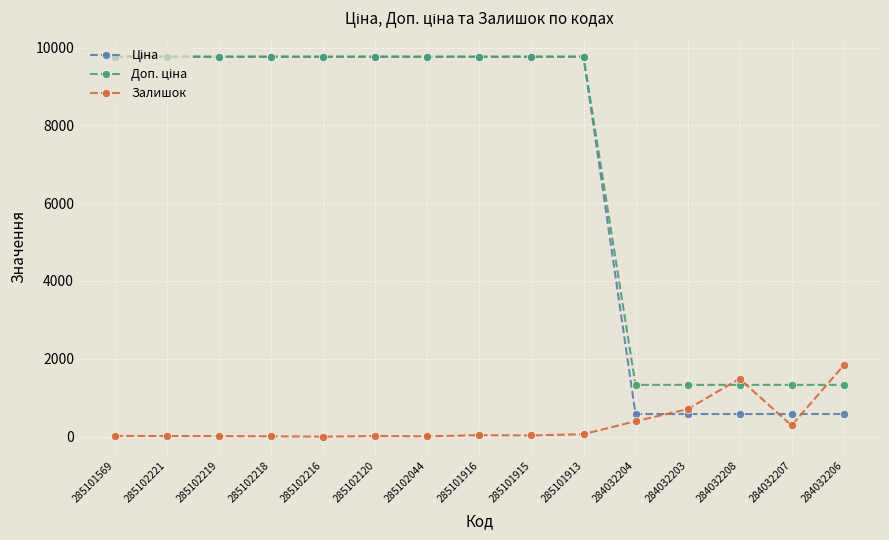

How many lines are shown in the chart?

3